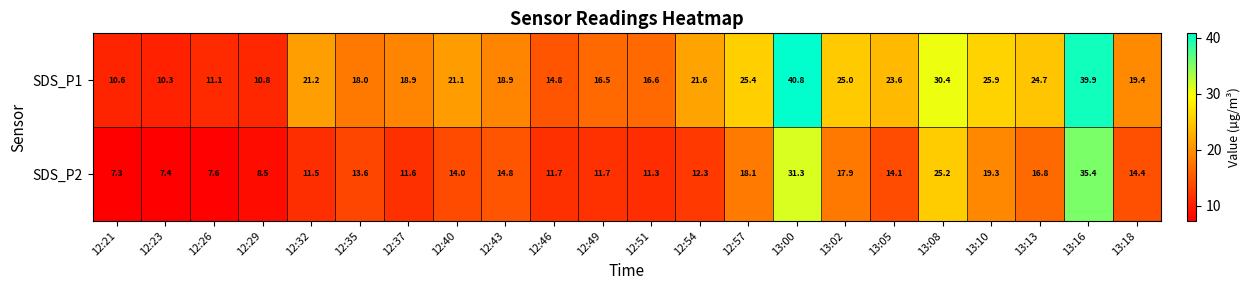

Is it true that SDS_P1 equals 16.5 at 13:10?

False